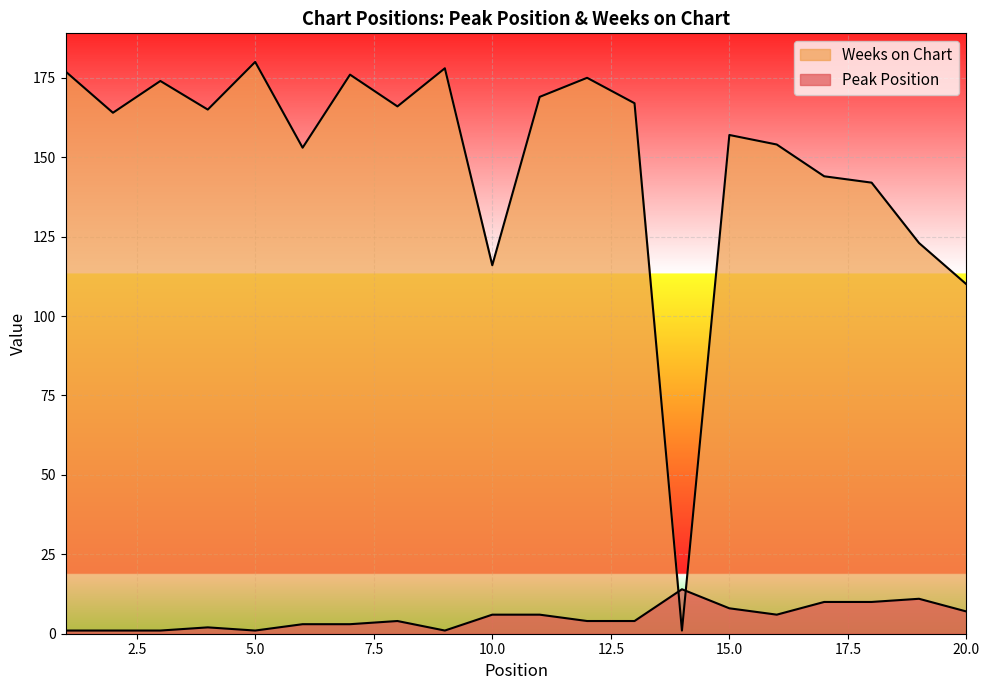

Reading left to right, transcribe all the data shown in this chart.

Peak Position: 1	1	1	2	1	3	3	4	1	6	6	4	4	14	8	6	10	10	11	7
Weeks on Chart: 177	164	174	165	180	153	176	166	178	116	169	175	167	1	157	154	144	142	123	110